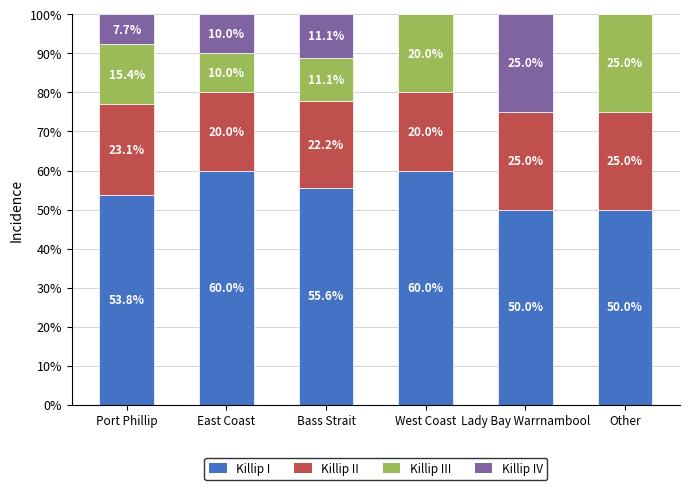

Reading left to right, transcribe the values for Killip I.

Port Phillip=53.8	East Coast=60.0	Bass Strait=55.6	West Coast=60.0	Lady Bay Warrnambool=50.0	Other=50.0